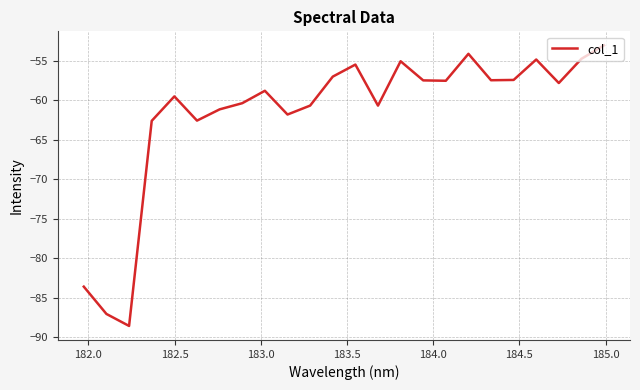

What is the minimum value shown in the chart?

-88.6